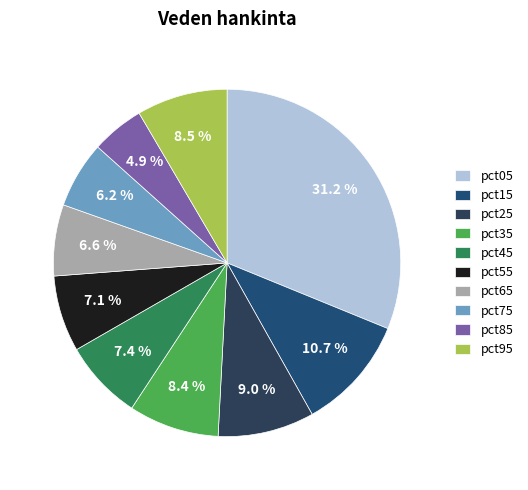

Which has a higher value, pct25 or pct85?

pct25